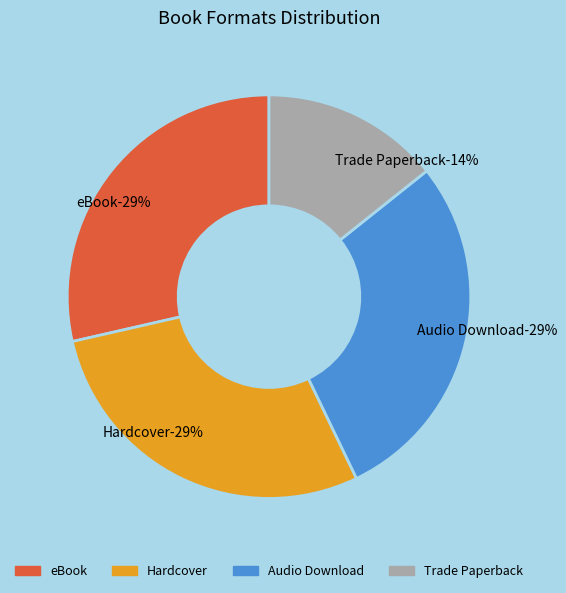

Which category has the smallest portion of the pie?

Trade Paperback